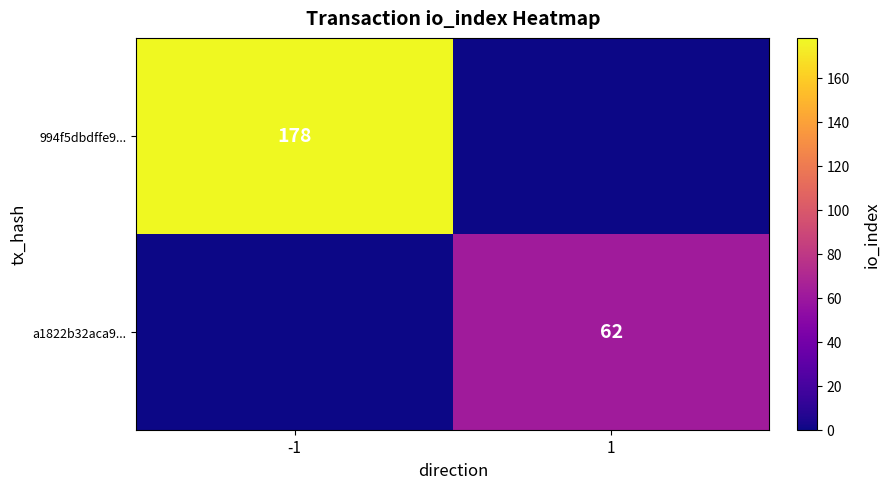

Is it true that a1822b32aca9... equals 62 at 1?

True